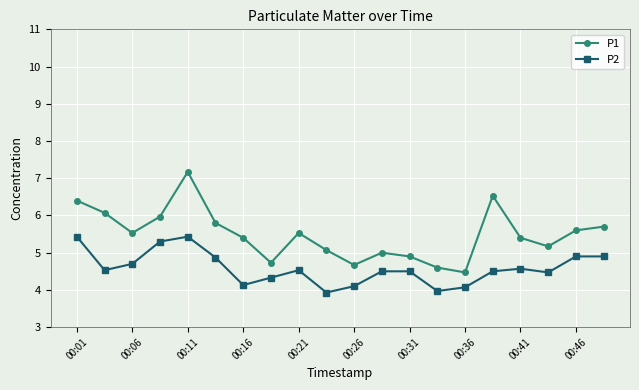

In P1, how many points are higher than both neighbors (excluding endpoints)?

4